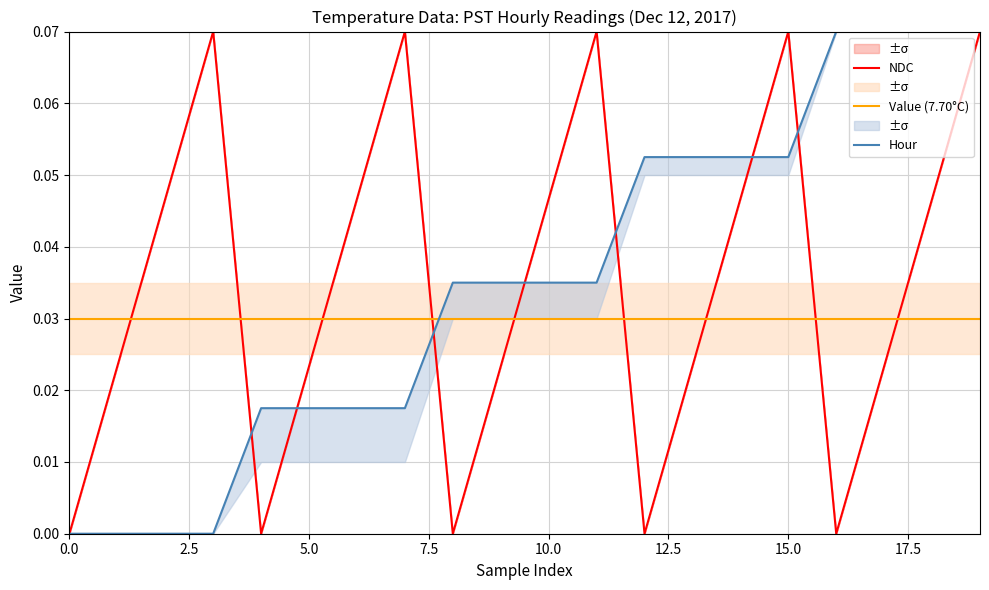

How many intersections are there between NDC and Hour?

7